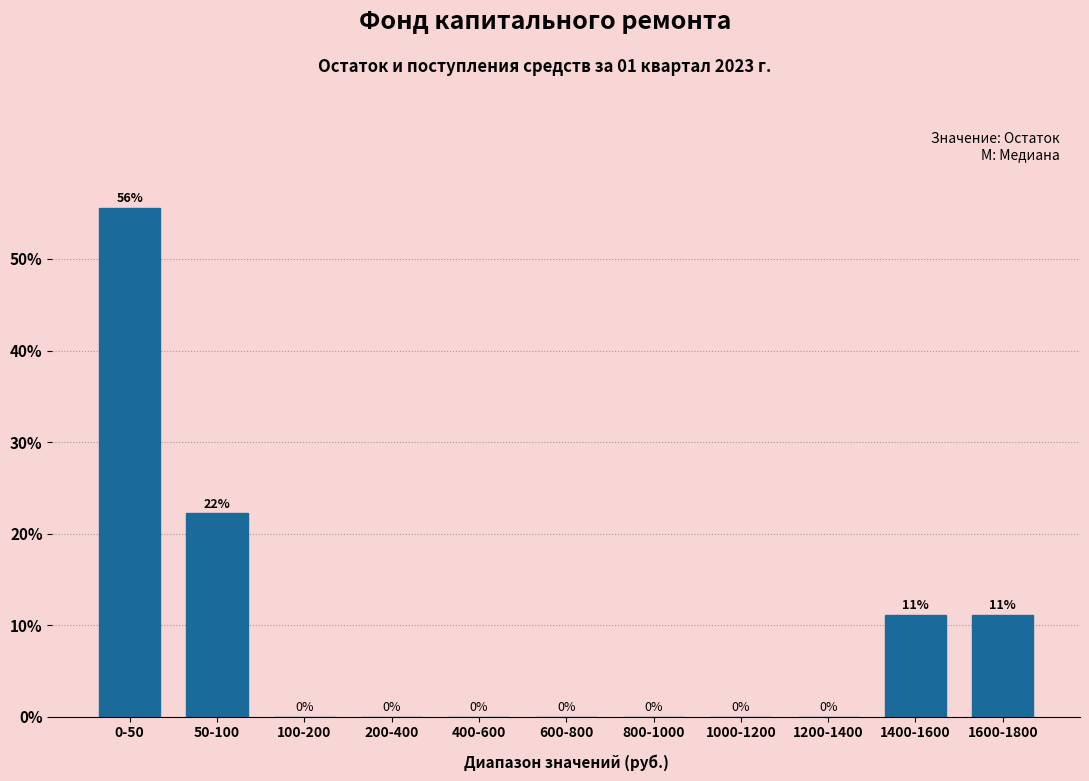

What is the maximum value shown in the chart?

55.6